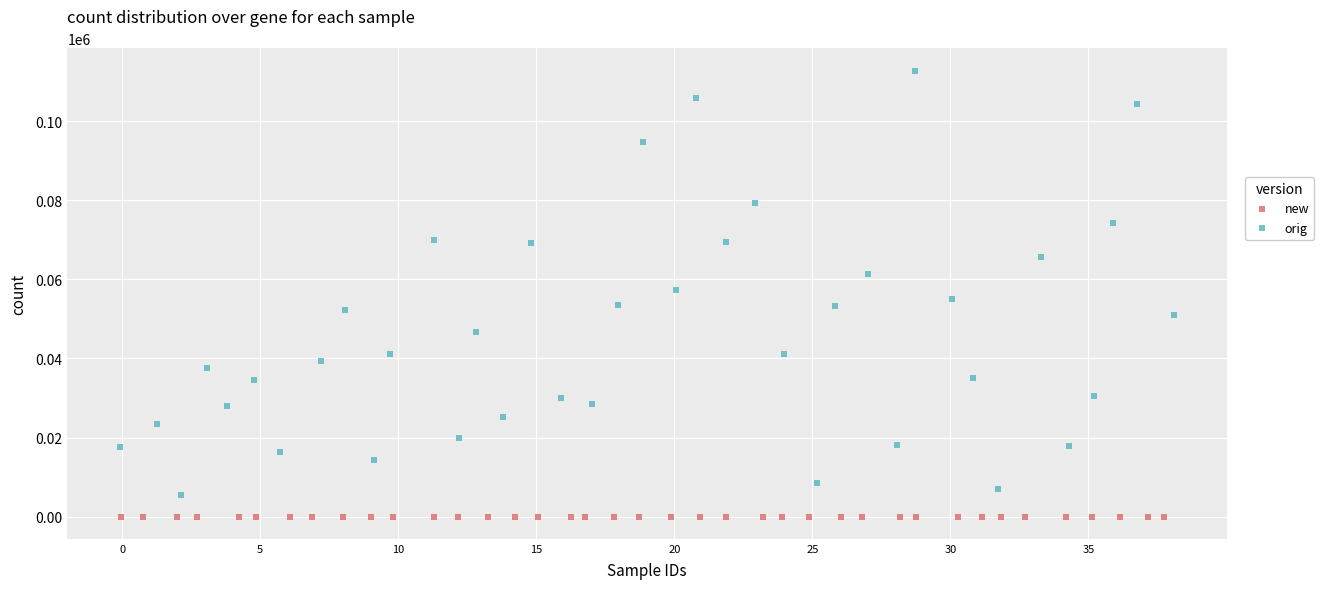

Which series contains the lowest Y value?

new